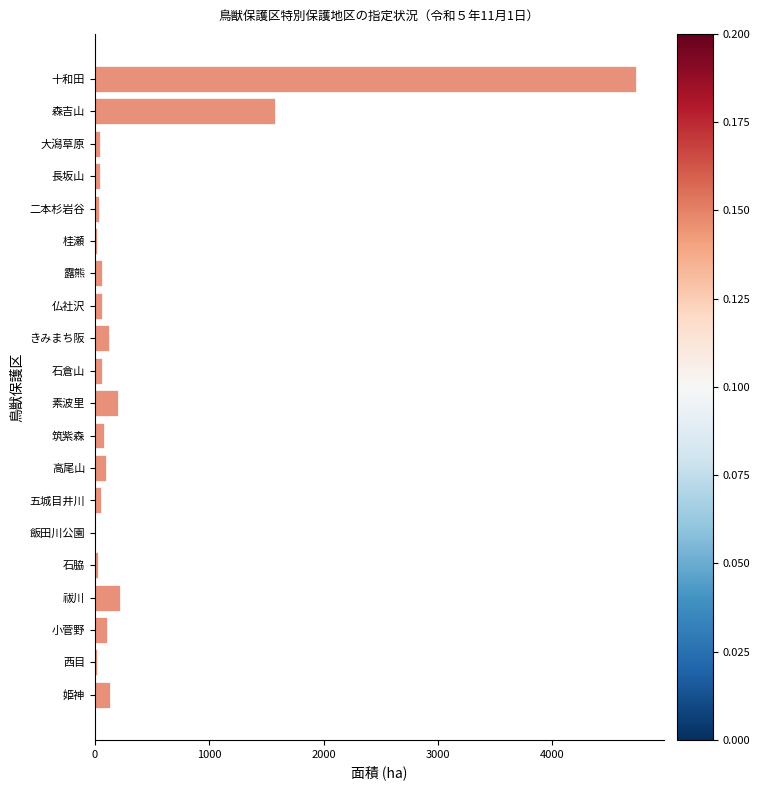

The value at 森吉山 is 1573. True or false?

True